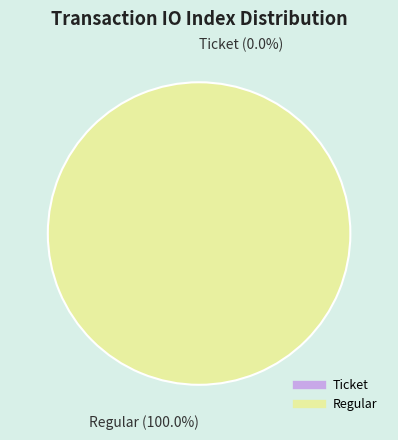

Which has a higher value, Ticket or Regular?

Regular